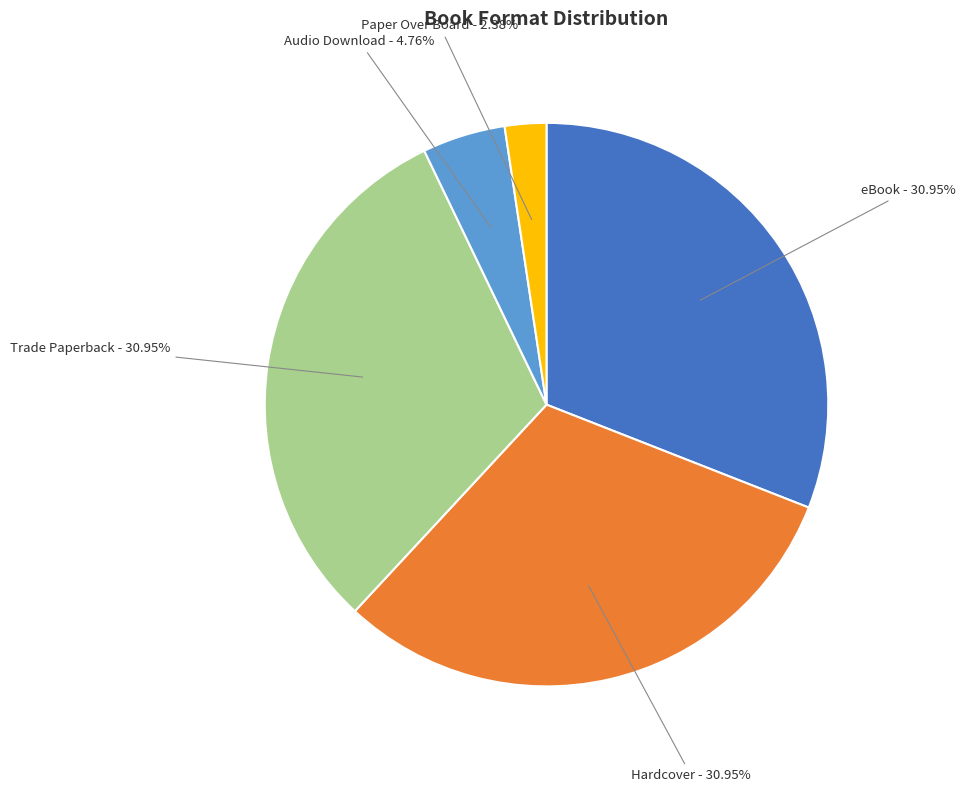

To the nearest percent, what is the average slice percentage?

20%